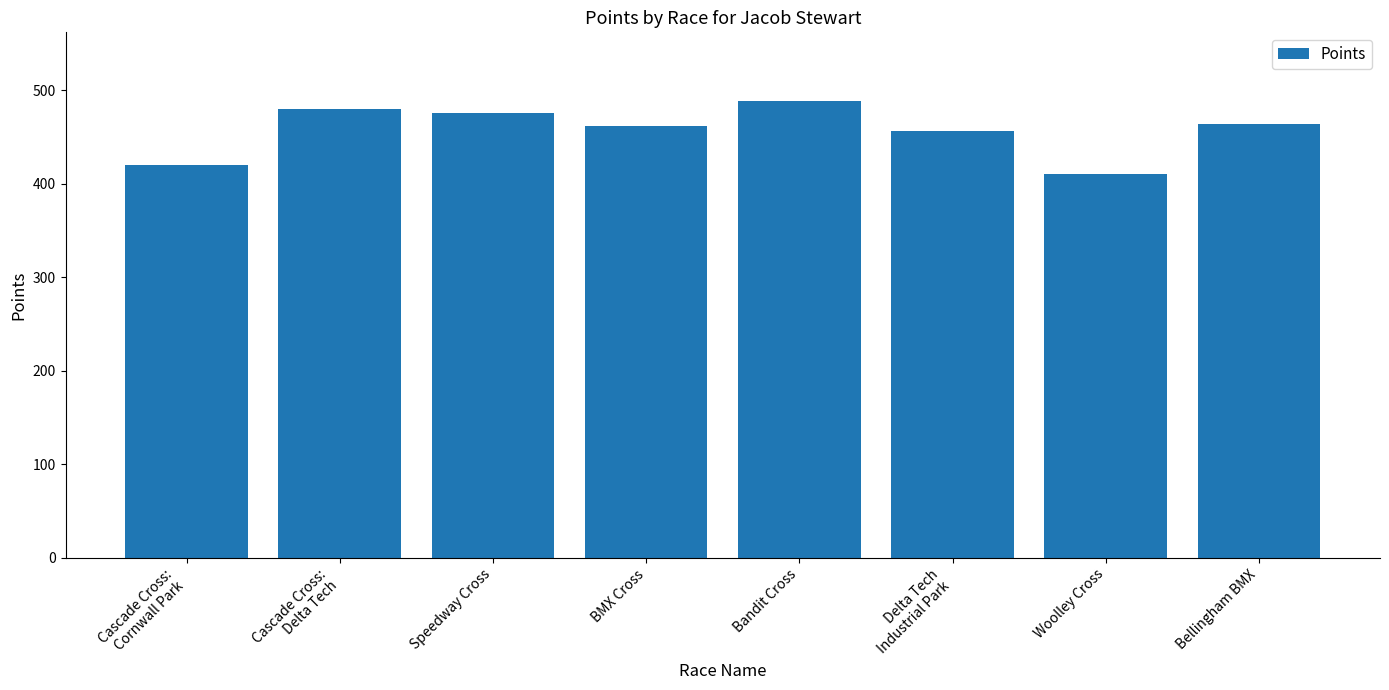

What is the value of the 2nd bar from the left?

479.7